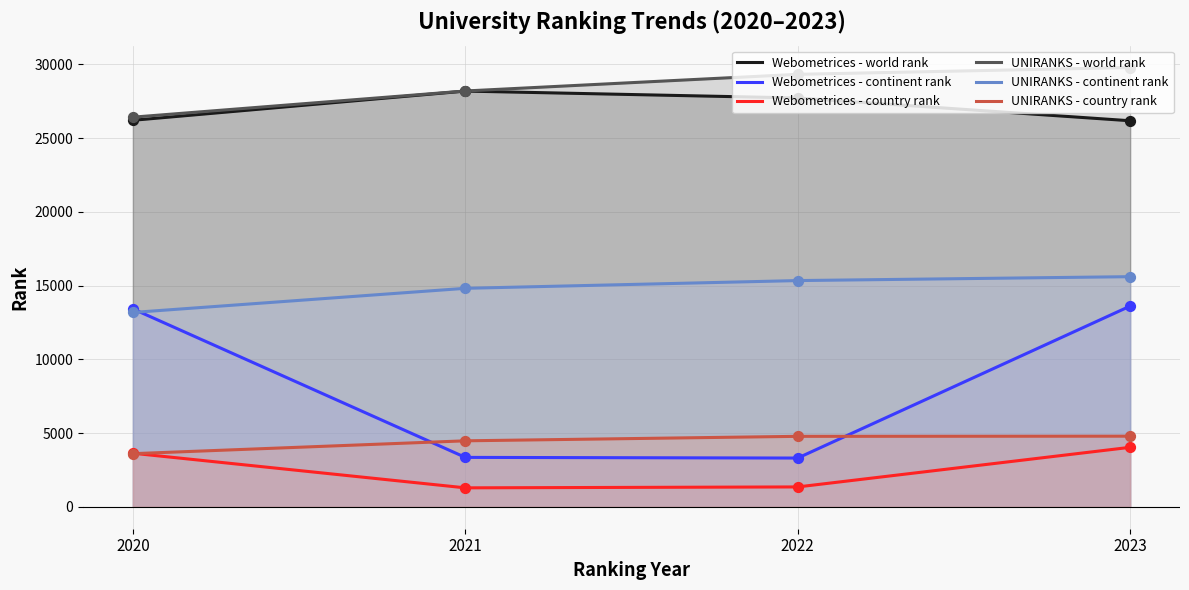

Is the value of Webometrices - continent rank at 2021 greater than the value of UNIRANKS - country rank at 2020?

No